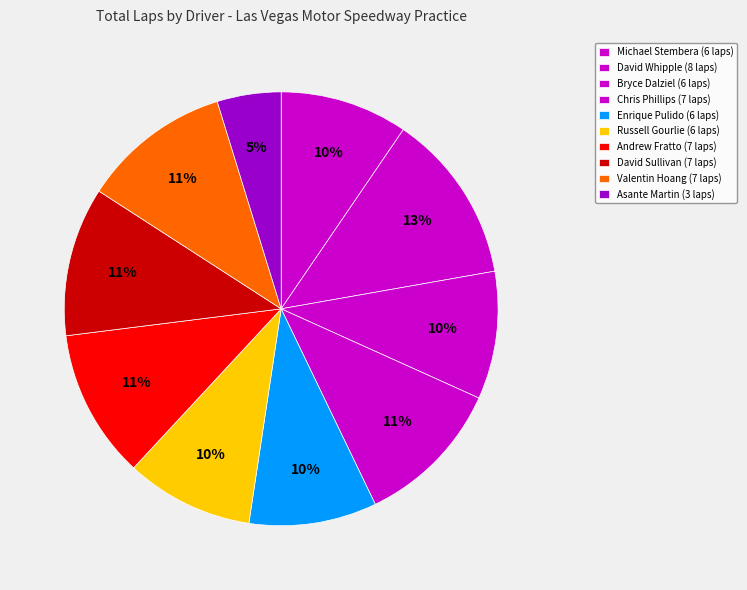

What is the largest slice in the pie chart?

David Whipple